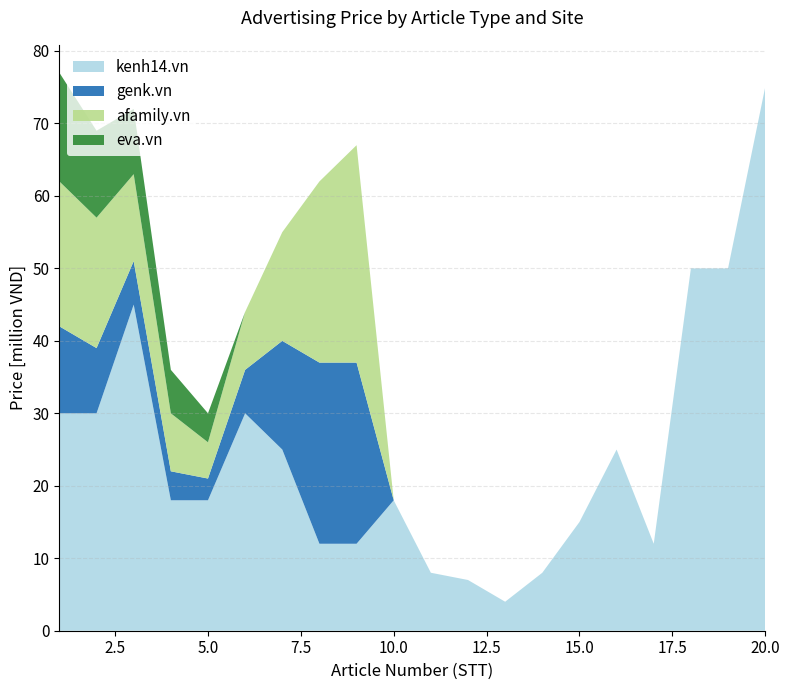

Reading left to right, list all the values displayed in this chart.

kenh14.vn: 30000000	30000000	45000000	18000000	18000000	30000000	25000000	12000000	12000000	18000000	8000000	7000000	4000000	8000000	15000000	25000000	12000000	50000000	50000000	75000000
genk.vn: 12000000	9000000	6000000	4000000	3000000	6000000	15000000	25000000	25000000	0	0	0	0	0	0	0	0	0	0	0
afamily.vn: 20000000	18000000	12000000	8000000	5000000	8000000	15000000	25000000	30000000	0	0	0	0	0	0	0	0	0	0	0
eva.vn: 15000000	12000000	9000000	6000000	4000000	0	0	0	0	0	0	0	0	0	0	0	0	0	0	0